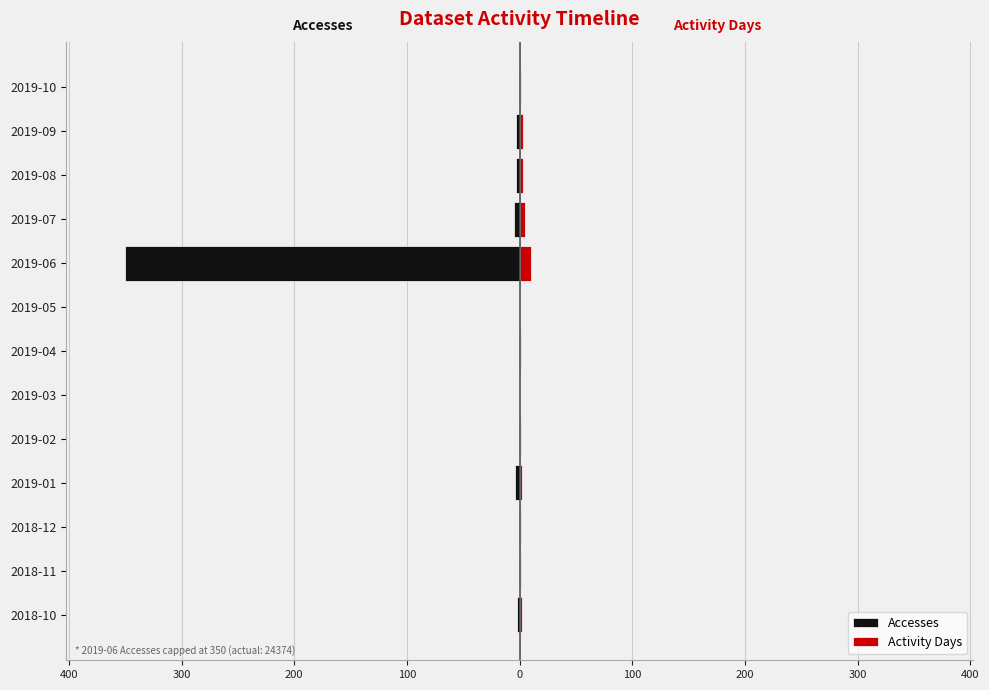

What is the average value of the Accesses series?

-29